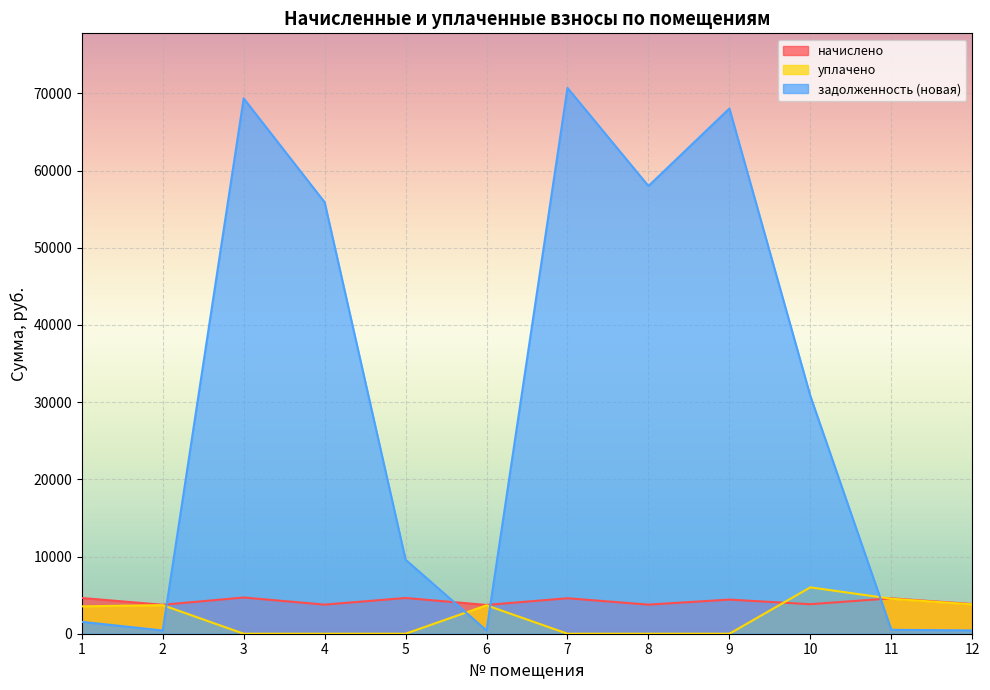

Where is the first local minimum for начислено?

2